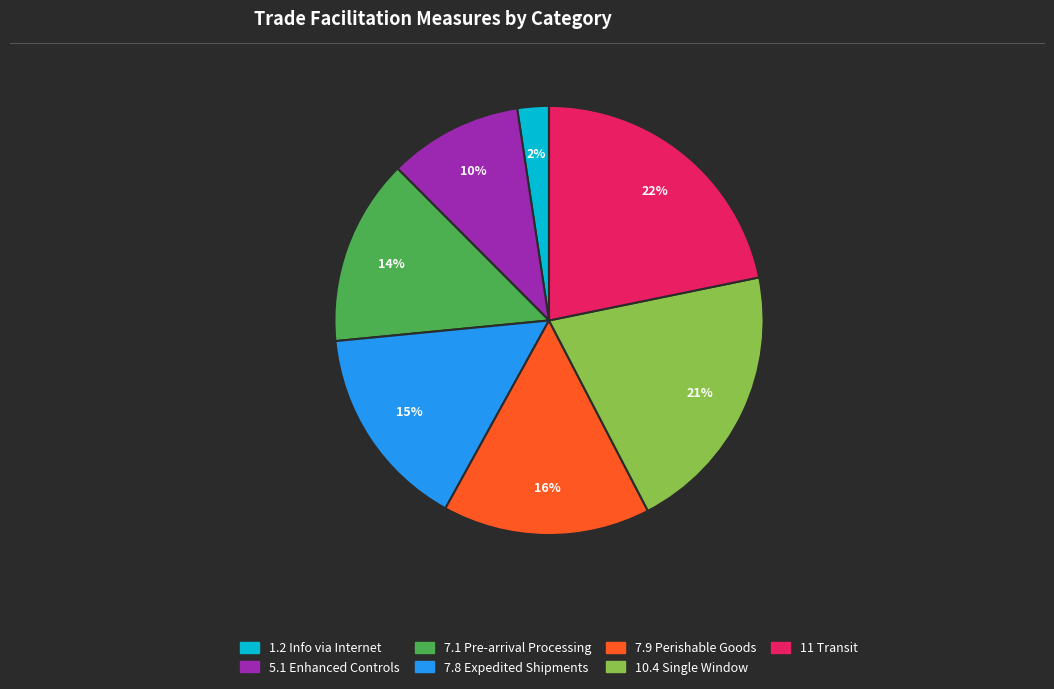

To the nearest percent, what portion does 11 Transit represent?

22%